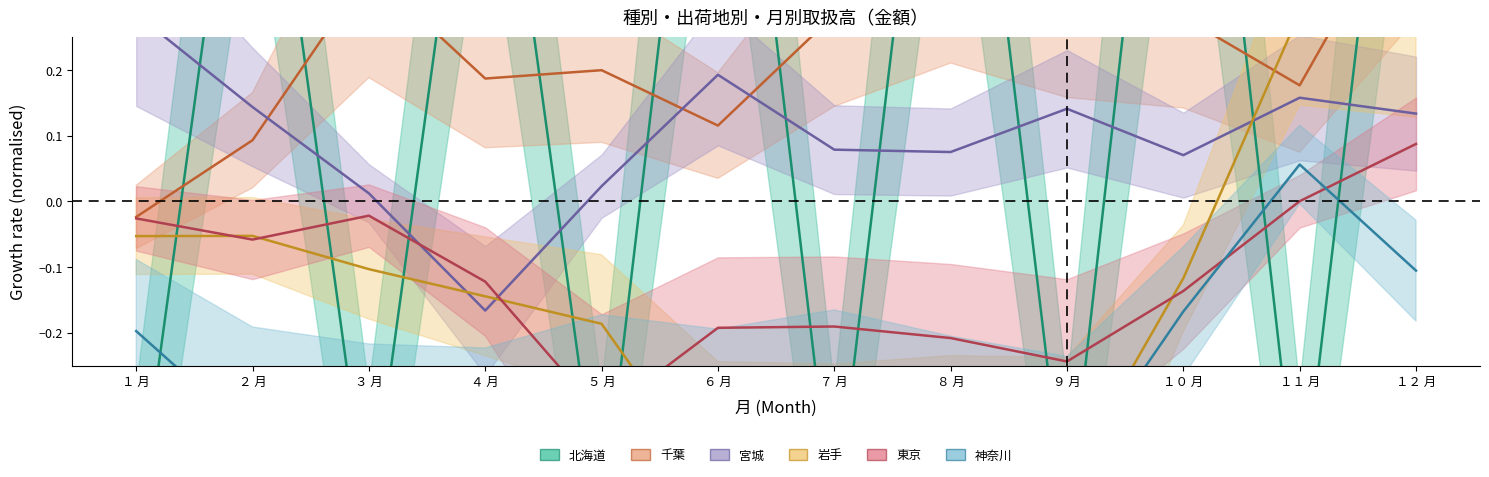

How many data points in 千葉 are less than 0?

1